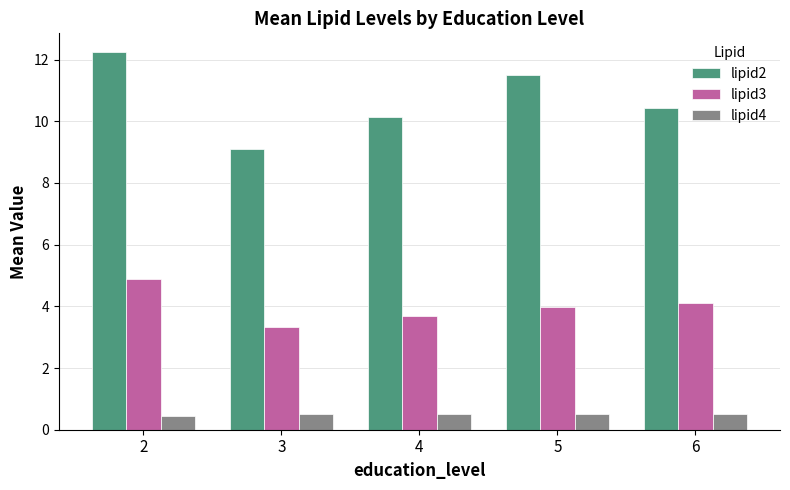

At which category does the chart reach its peak across all series?

2